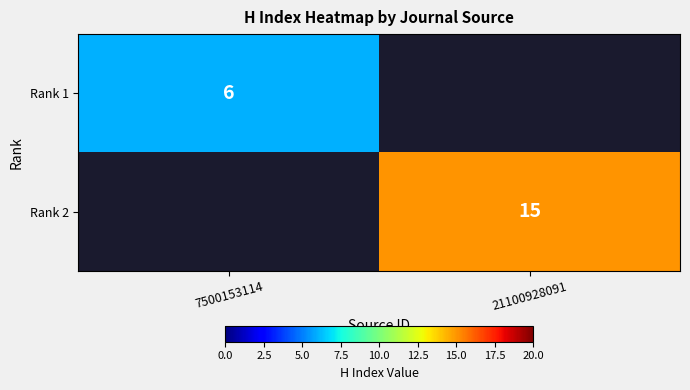

At which category is the sum across all series the highest?

21100928091